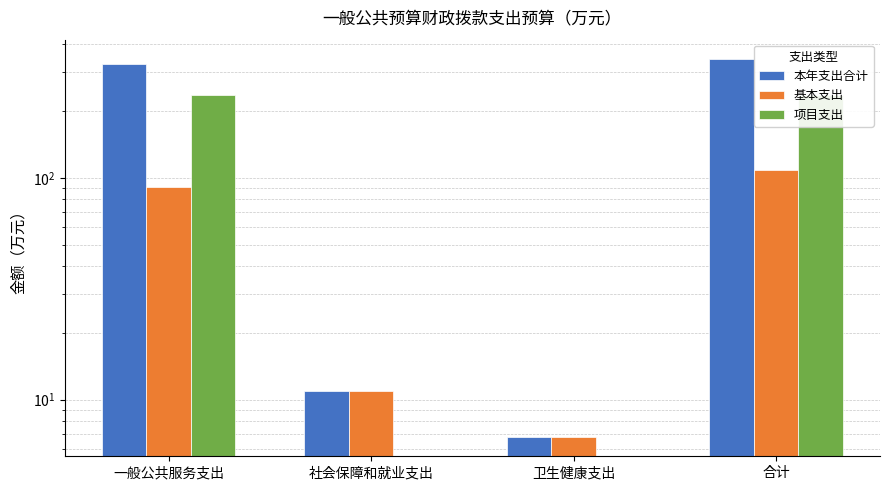

What is the value of the 本年支出合计 bar at the 1st from the left?

326.5